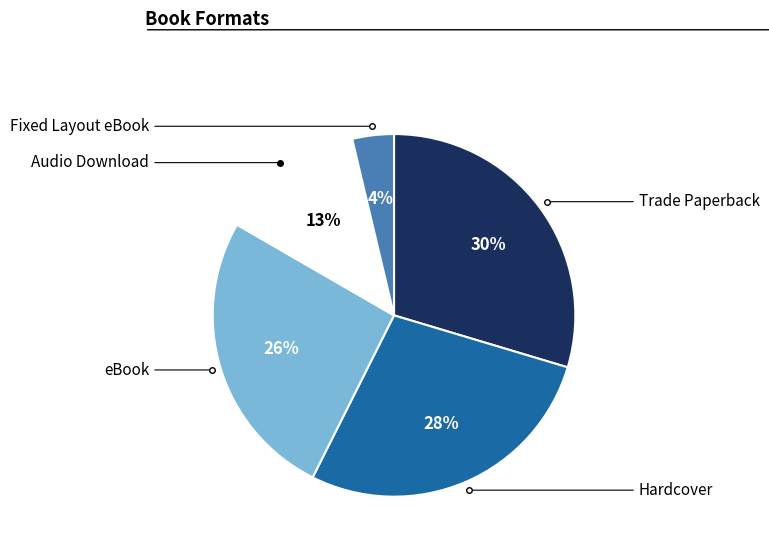

Is there a majority slice in this chart?

No